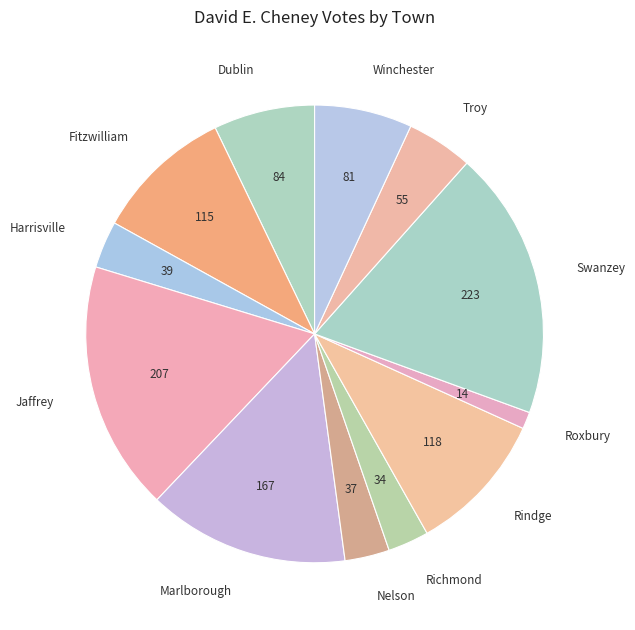

The Winchester slice represents 7% of the pie. True or false?

True